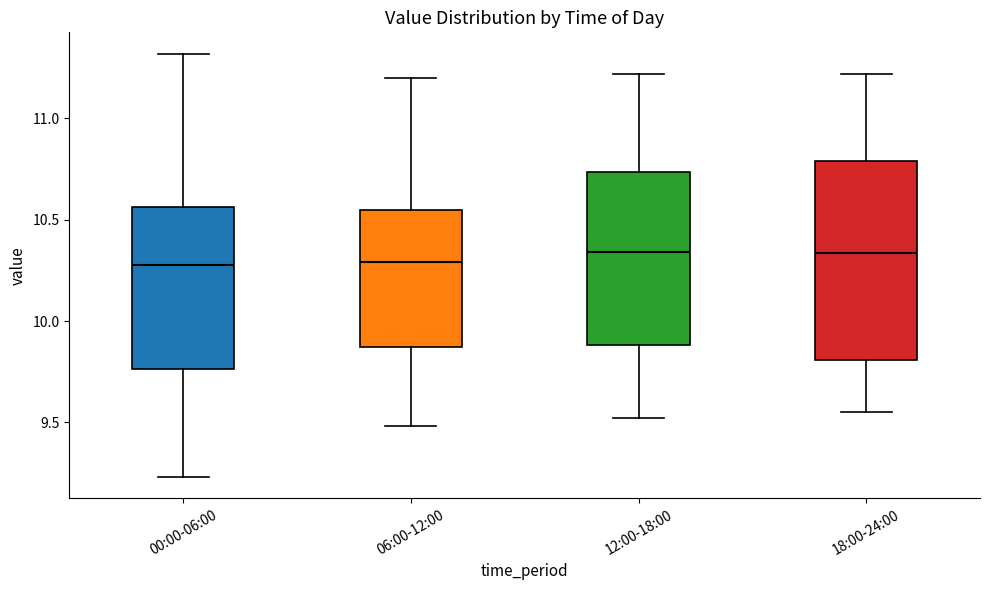

Comparing the boxes themselves (not the whiskers), which one is the tallest?

18:00-24:00